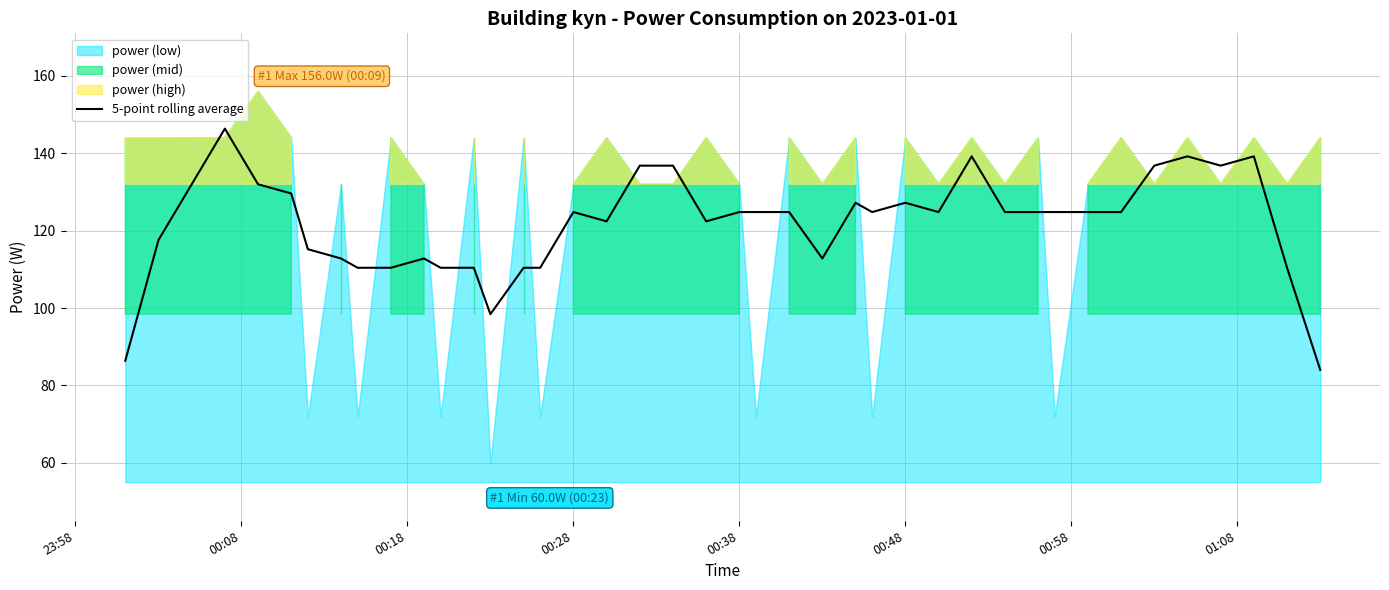

True or false: 5-point rolling average has a value of 124.8 at 00:28.

True